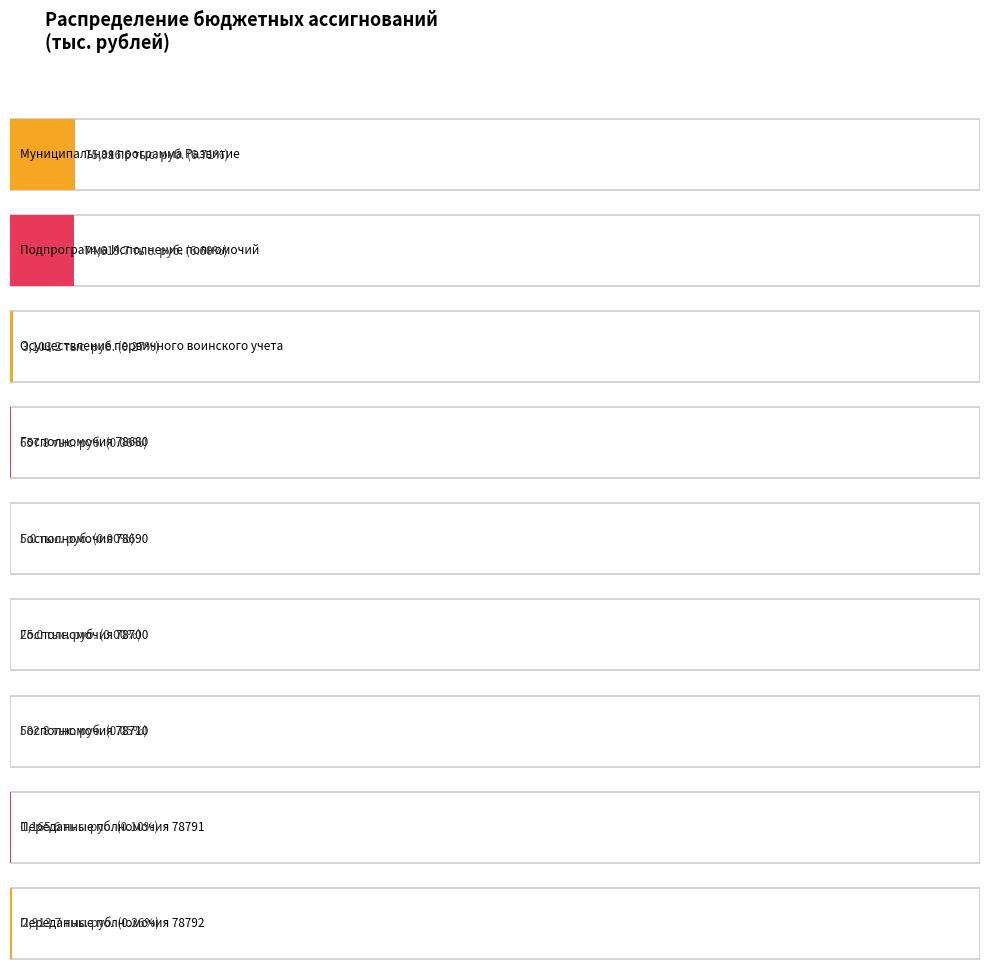

Approximately how many times larger is the value at Осуществление государственных полномочий 78690 compared to Осуществление государственных полномочий 78700?

0.2